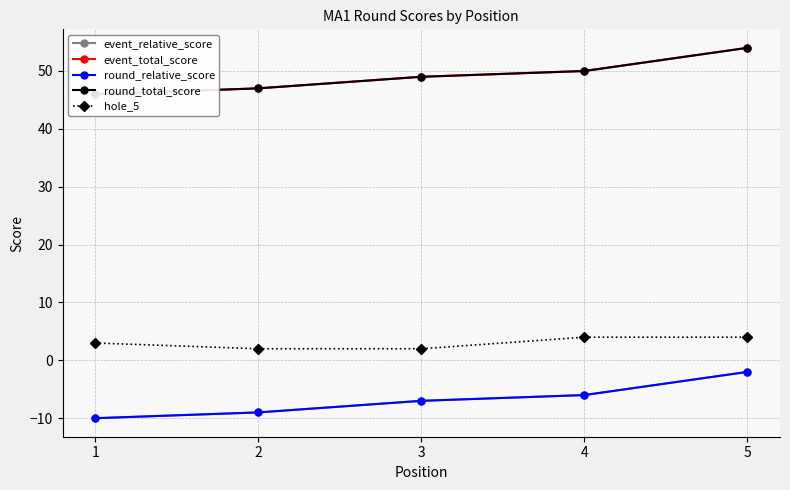

Read the hole_5 value at 2.

2